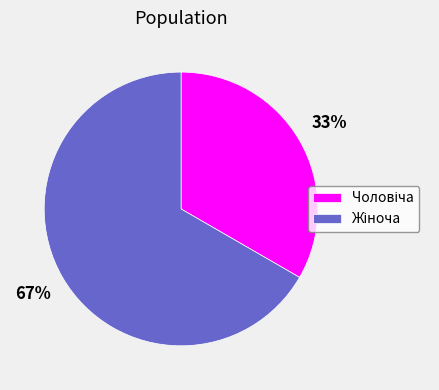

Does any single category account for the majority?

Yes